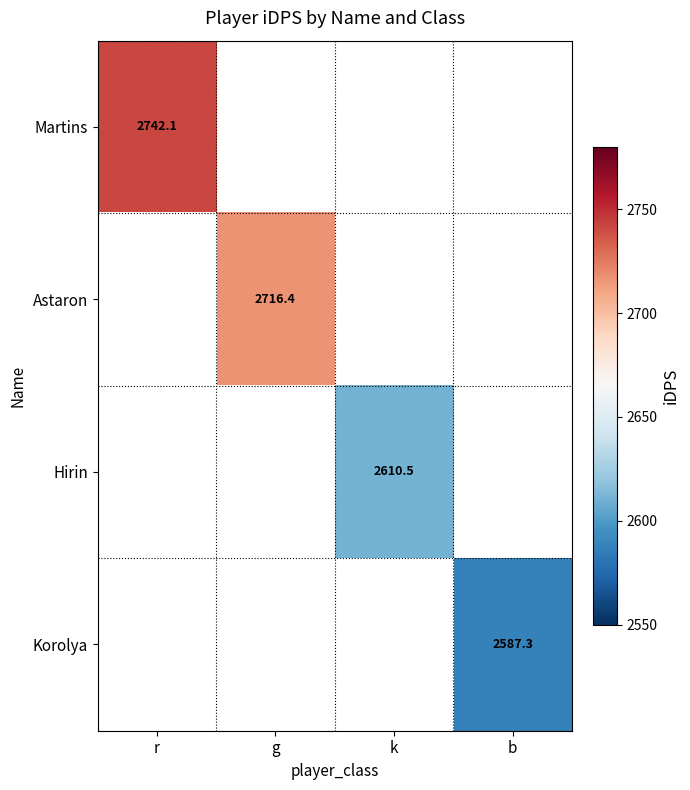

How many data points does each series have?

4